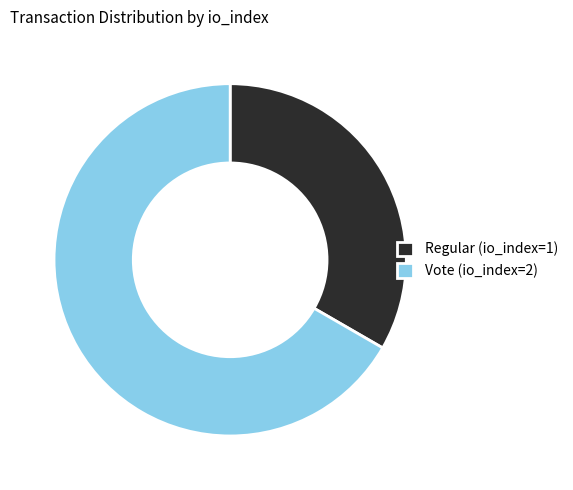

What is the smallest slice in the pie chart?

Regular (io_index=1)